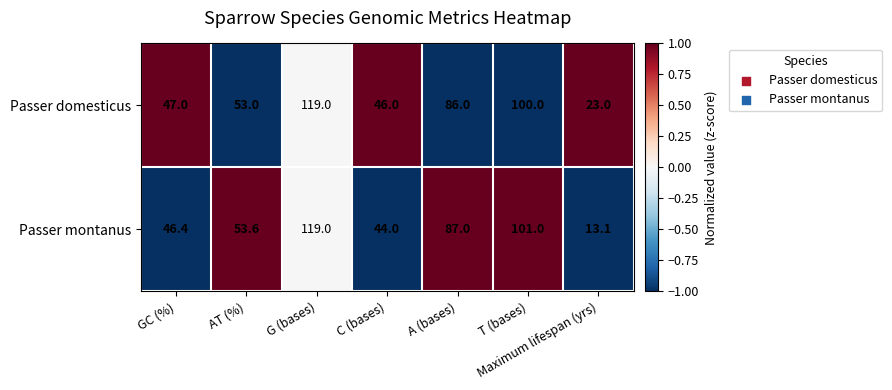

Which series has the widest spread of values?

Passer montanus